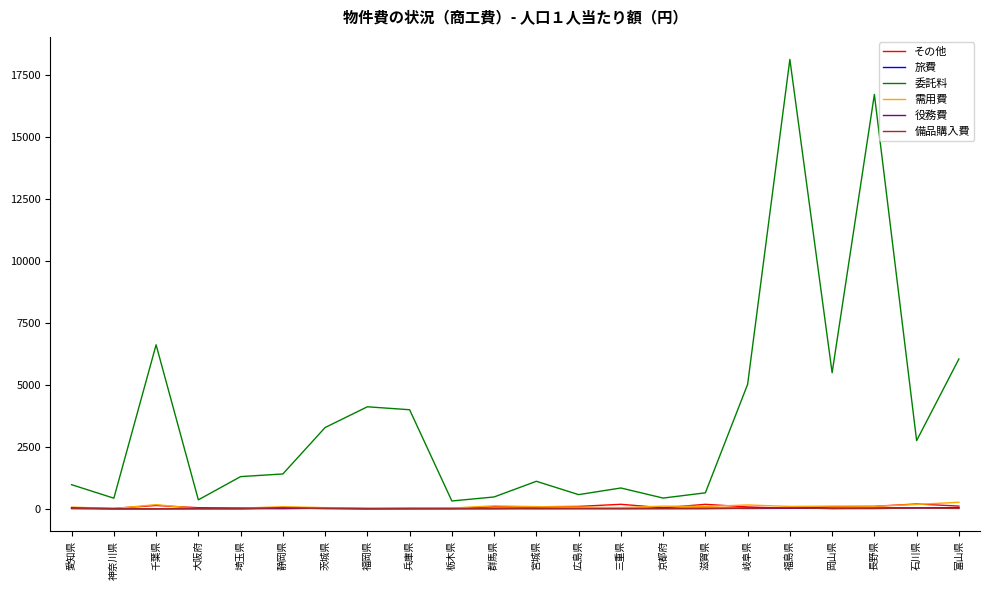

Which series has the widest spread of values?

委託料